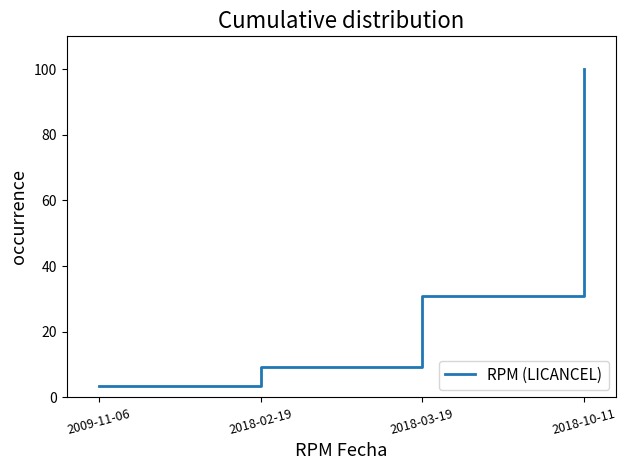

Which label corresponds to the largest value in the chart?

2018-10-11